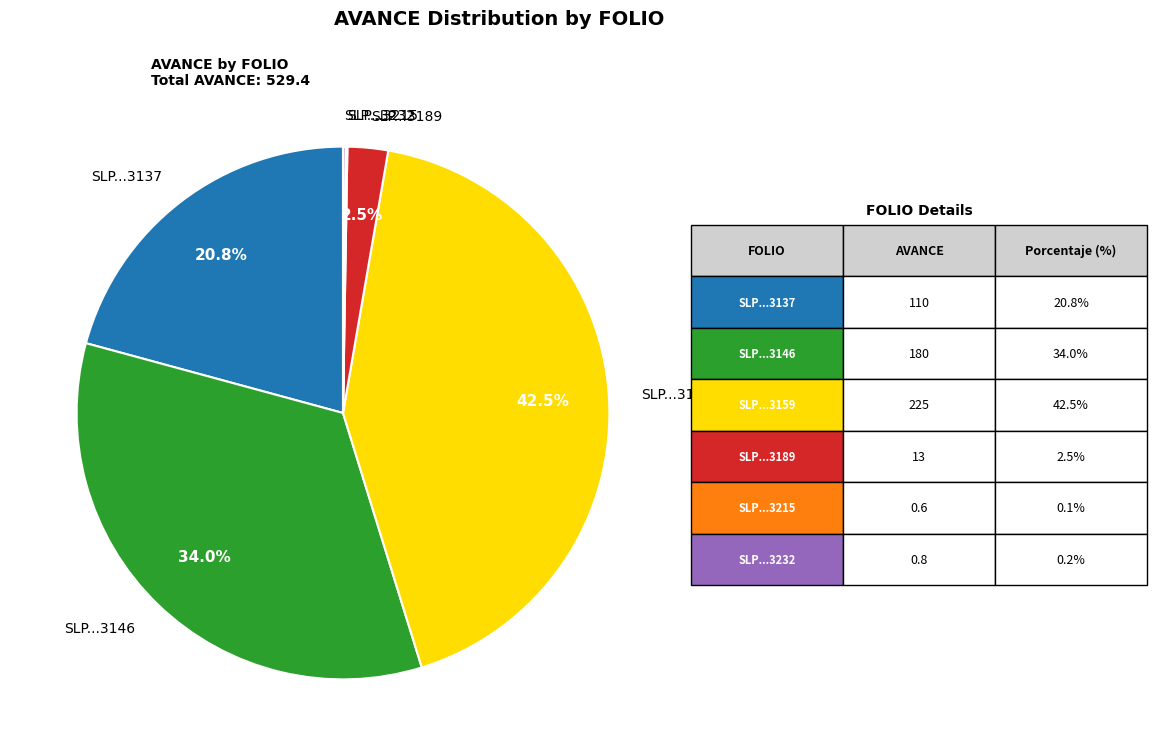

Is there any slice that represents more than half of the pie?

No